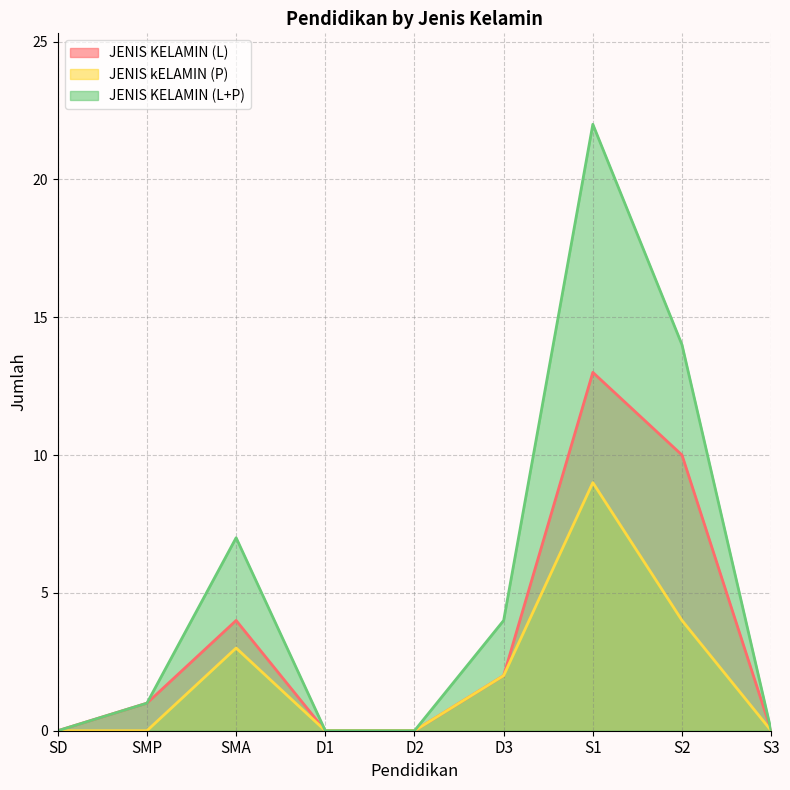

Does the chart have visible grid lines?

Yes